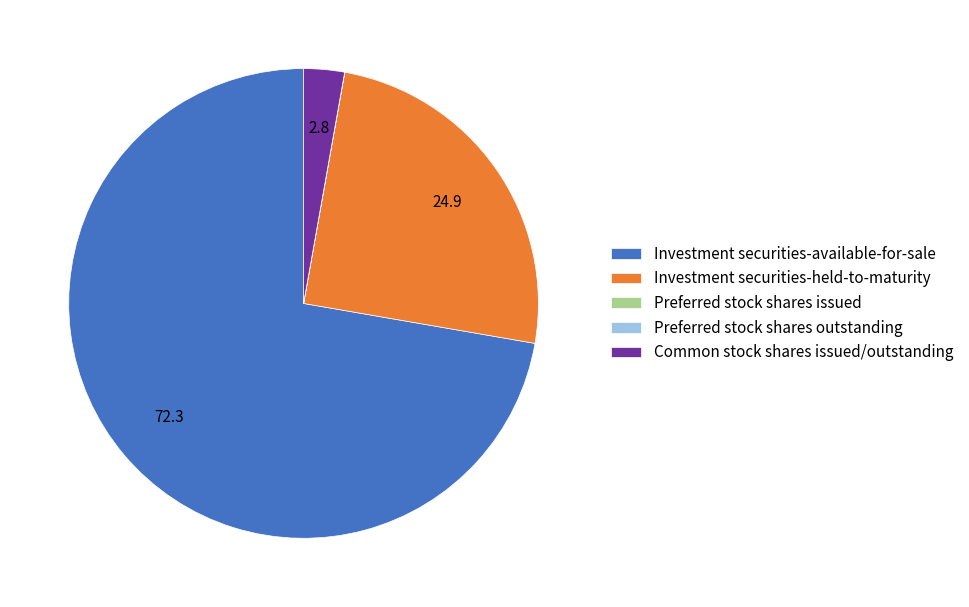

Does any single category account for the majority?

Yes